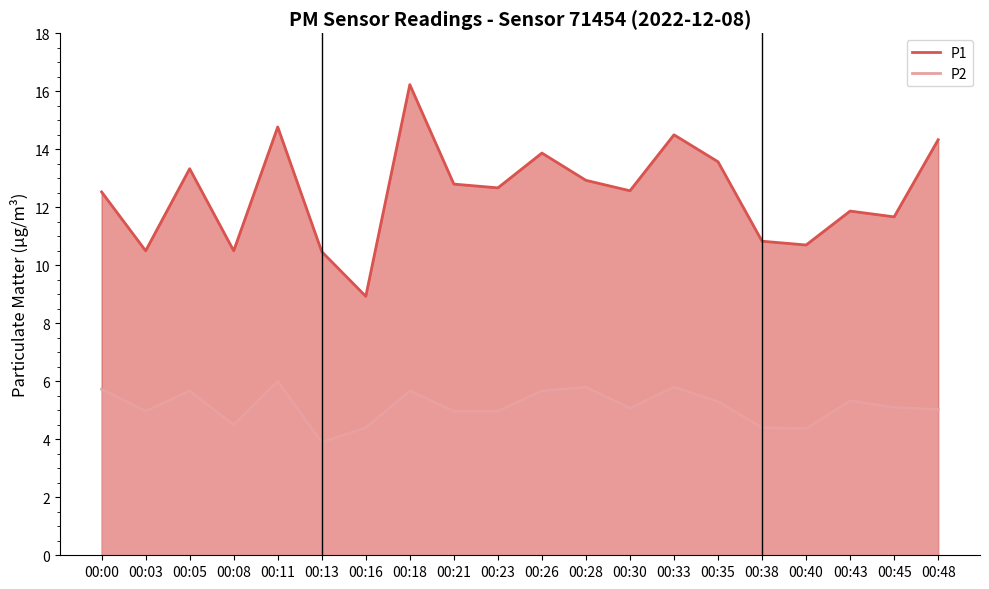

In P1, how many points are lower than both neighbors (excluding endpoints)?

7